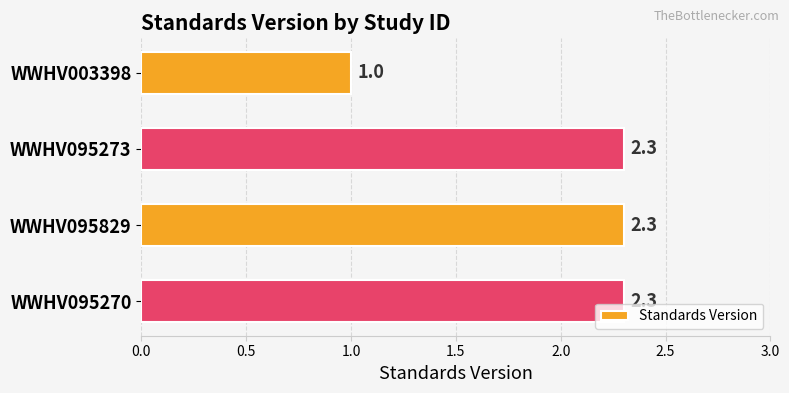

Are the bars horizontal?

Yes